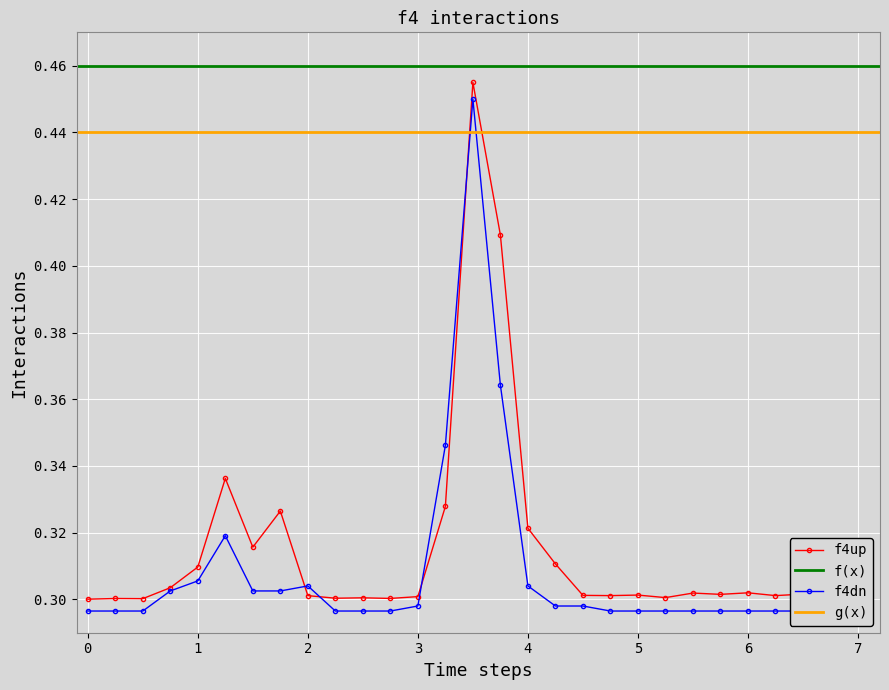

Does the chart display data point markers on the line(s)?

Yes